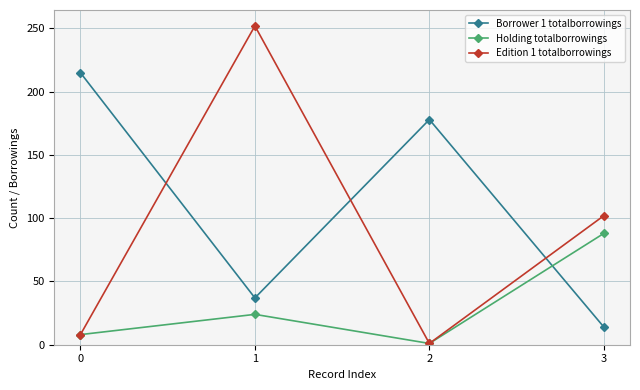

Which label corresponds to the smallest value in the chart?

2